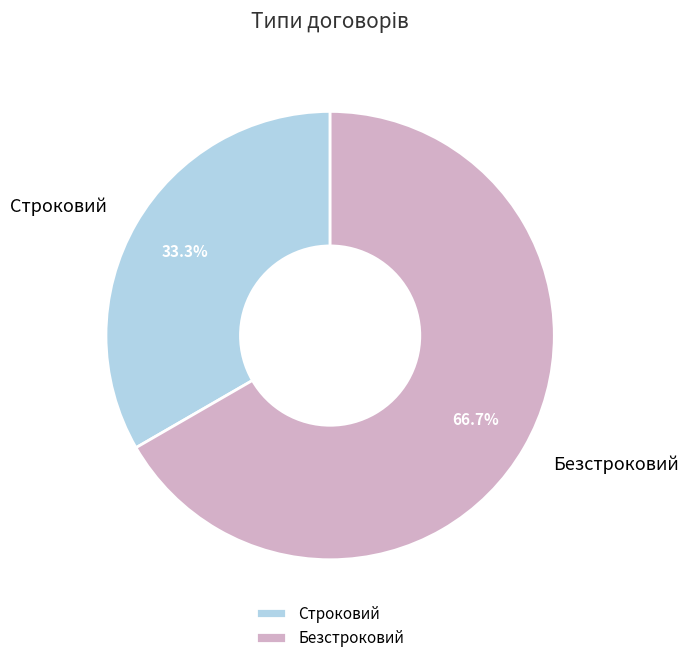

To the nearest percent, what portion does Строковий represent?

33%